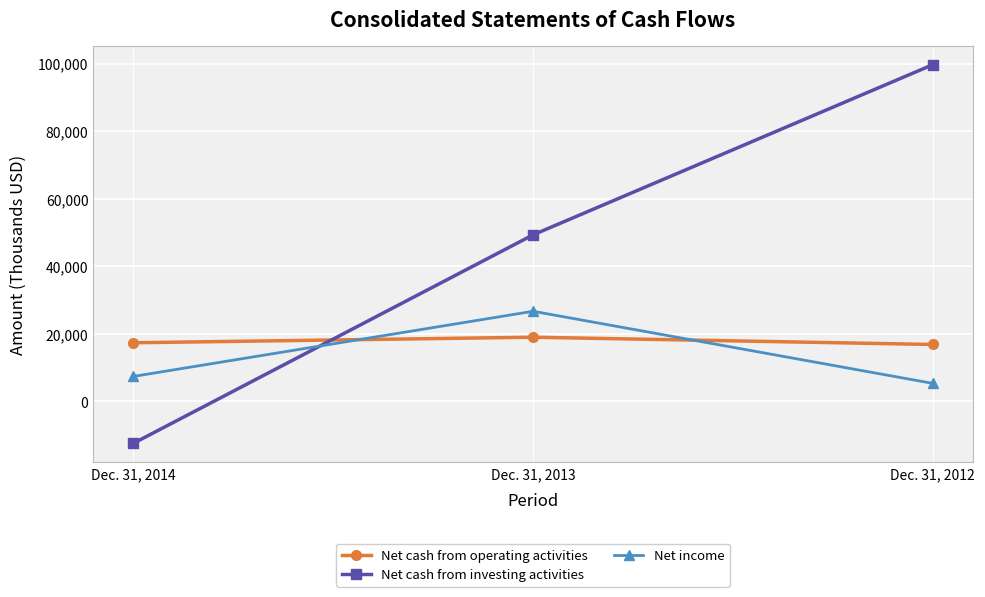

At Dec. 31, 2014, list the series in order from largest to smallest.

Net cash from operating activities, Net income, Net cash from investing activities